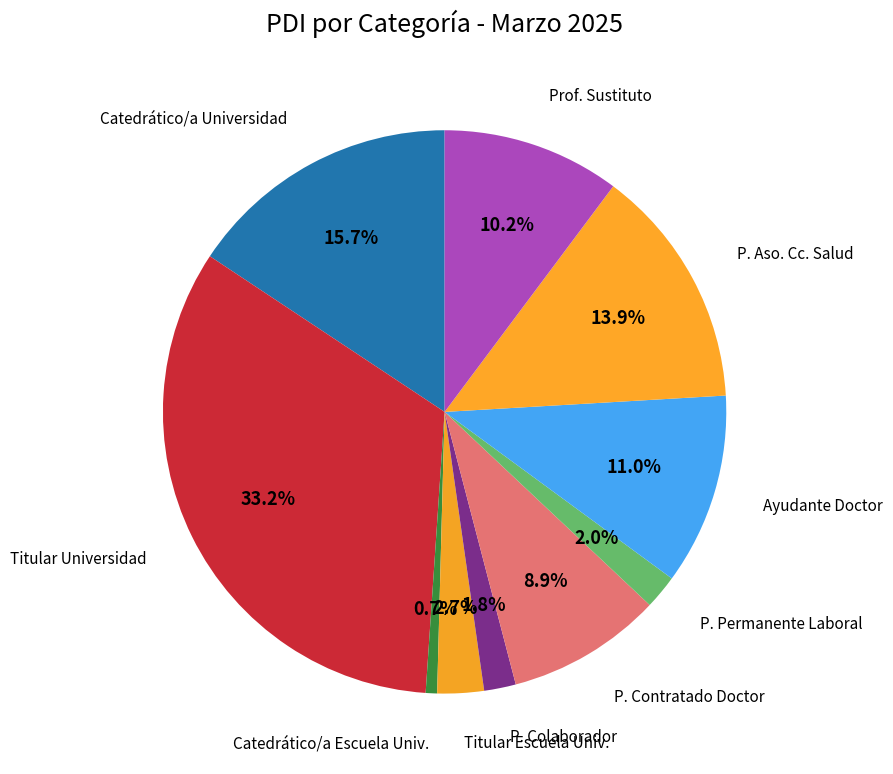

Count the number of slices in the pie.

10